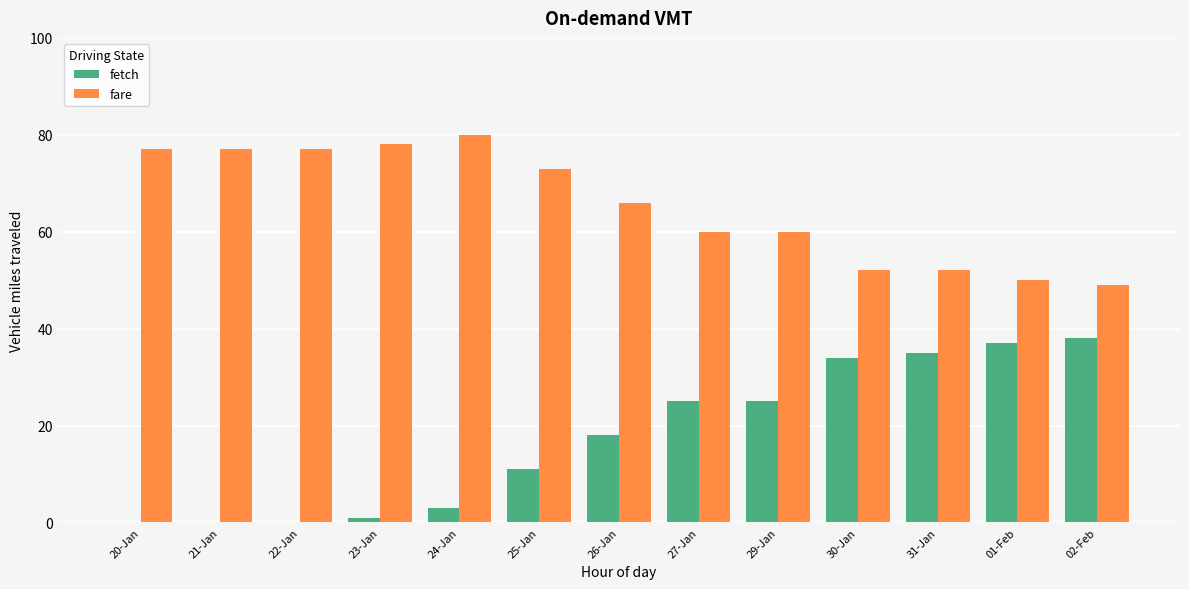

Which series has the widest spread of values?

fetch